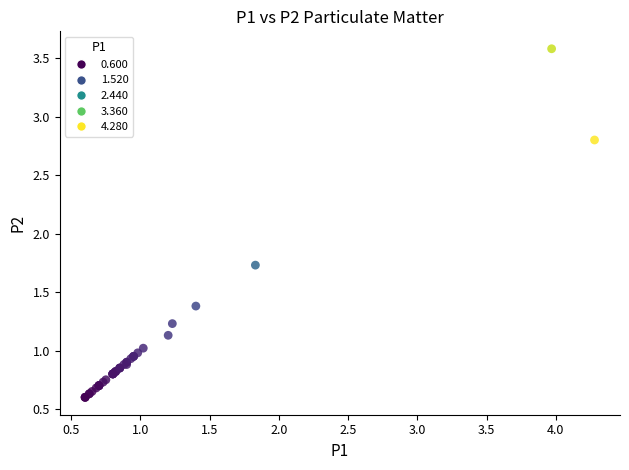

What Y value in the scatter plot is closest to 2?

1.7